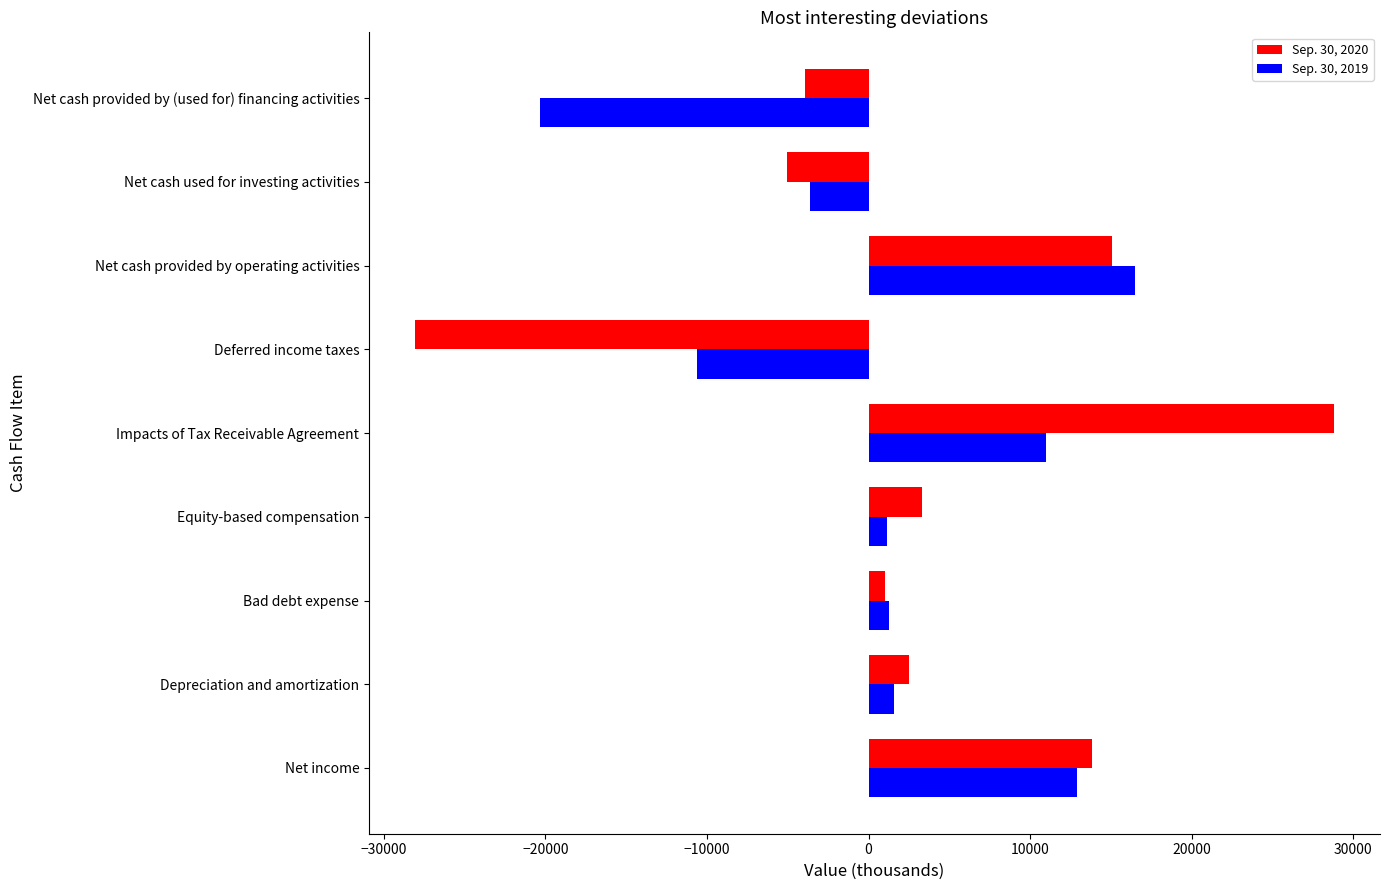

Count the number of data series in this chart.

2